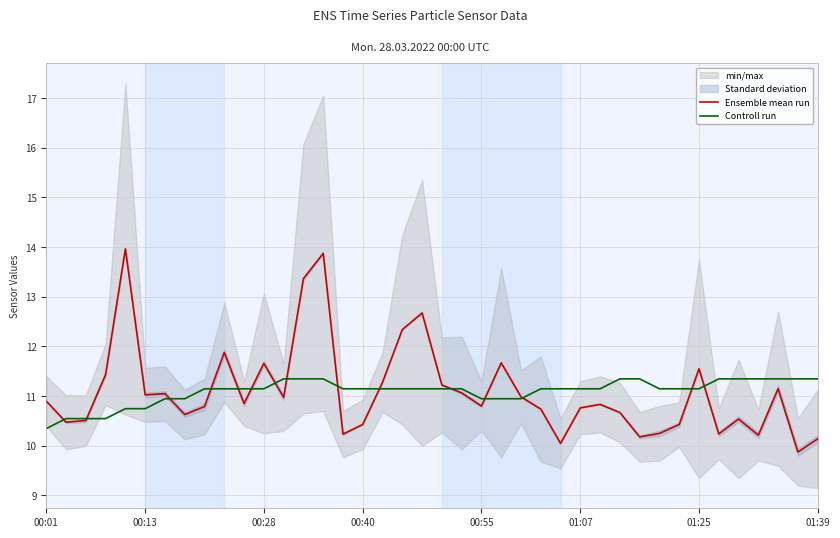

True or false: Ensemble mean run has more than 2 interior local peaks.

True